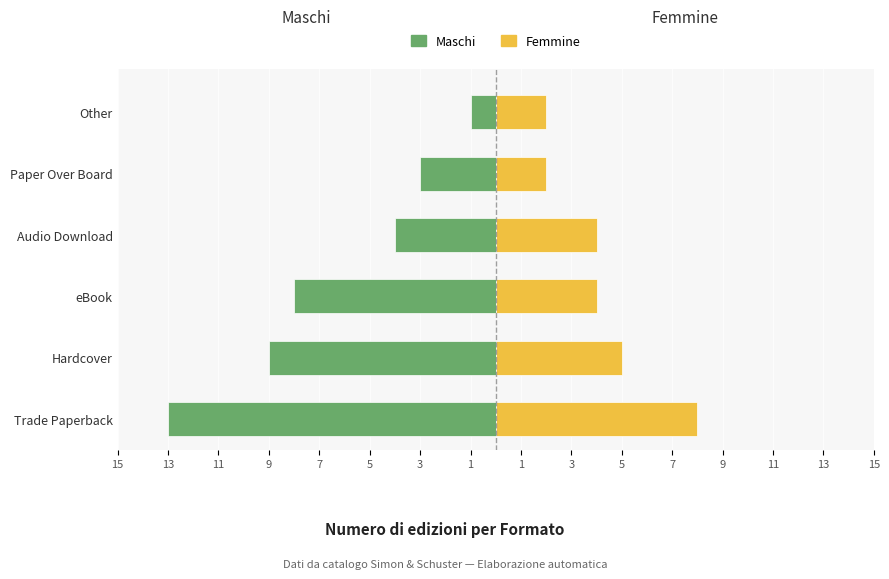

Which series has the largest range (max minus min)?

Maschi